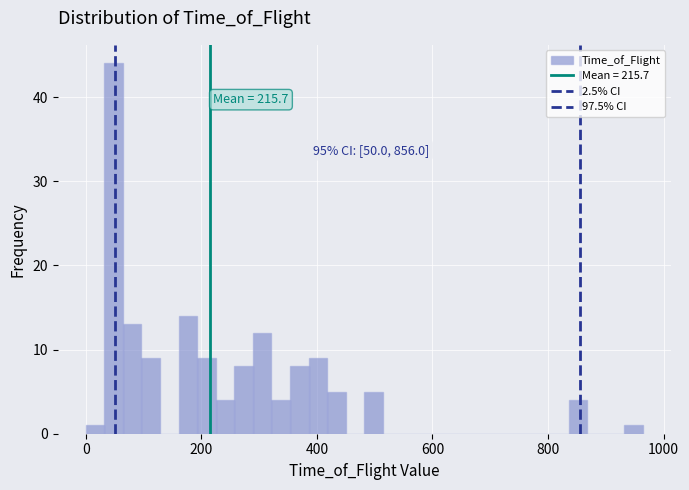

Read against the x-axis, roughly where is the centre of the tallest bar?

40